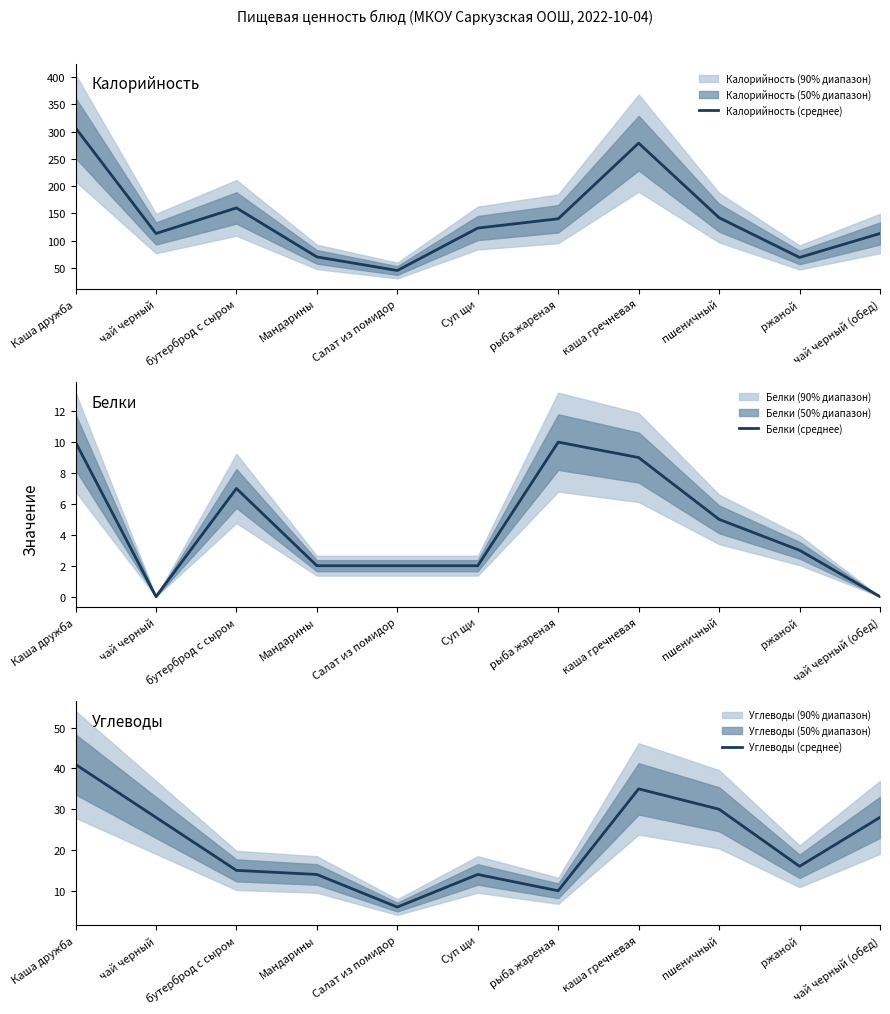

True or false: Белки (среднее) and Калорийность (среднее) intersect in this chart.

False